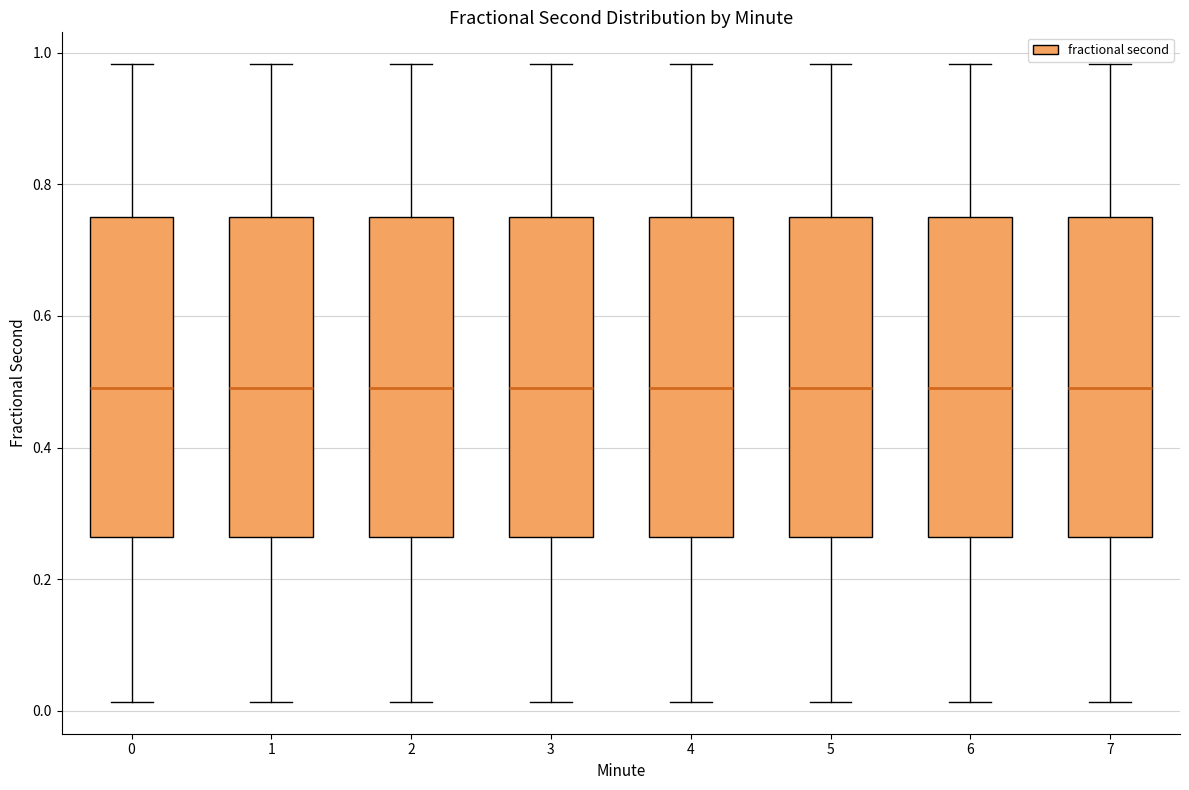

Reading left to right, transcribe this box plot: for each box, give where its median line is, the range the box spans, and where its two whiskers end, as read against the y-axis. The values are not printed on the chart, so give them approximately, as read against the axis.

0: median 0.50, box 0.26 to 0.74, whiskers 0.02 to 0.98
1: median 0.50, box 0.26 to 0.74, whiskers 0.02 to 0.98
2: median 0.50, box 0.26 to 0.74, whiskers 0.02 to 0.98
3: median 0.50, box 0.26 to 0.74, whiskers 0.02 to 0.98
4: median 0.50, box 0.26 to 0.74, whiskers 0.02 to 0.98
5: median 0.50, box 0.26 to 0.74, whiskers 0.02 to 0.98
6: median 0.50, box 0.26 to 0.74, whiskers 0.02 to 0.98
7: median 0.50, box 0.26 to 0.74, whiskers 0.02 to 0.98